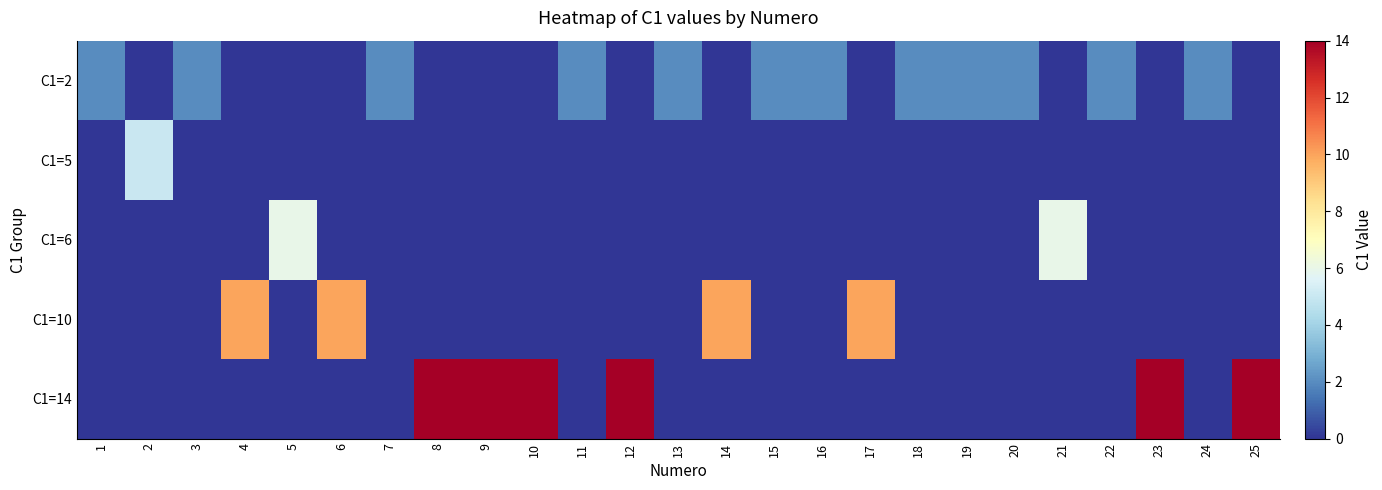

Which series has the largest total across all categories?

C1=14